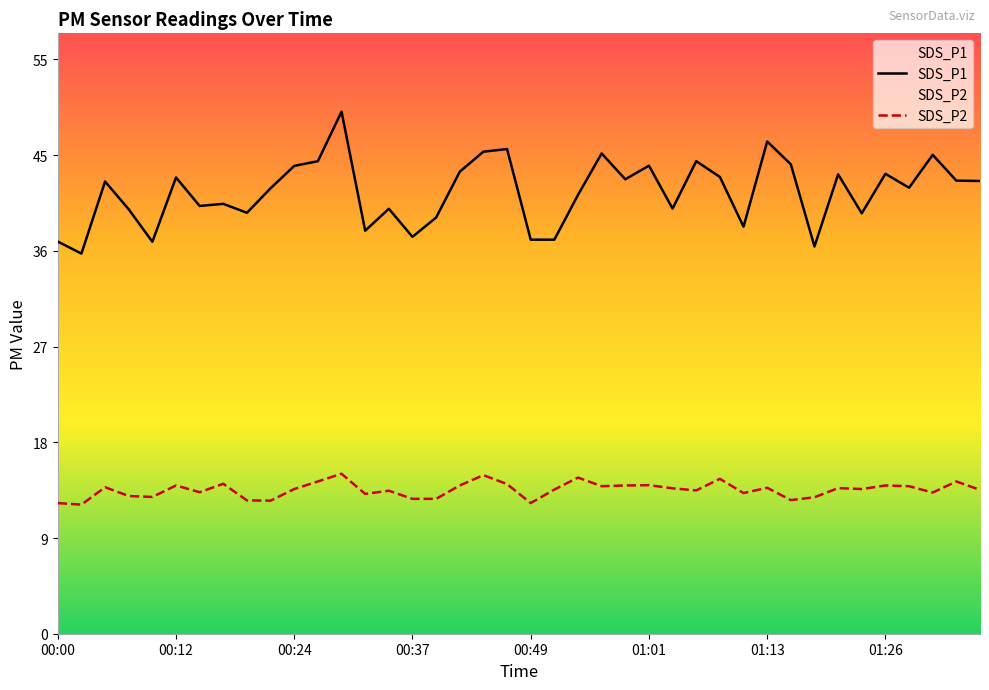

Reading left to right, list all the values displayed in this chart.

SDS_P1: 37.2	36.1	42.9	40.3	37.2	43.3	40.6	40.8	40.0	42.3	44.4	44.9	49.5	38.2	40.3	37.7	39.5	43.9	45.8	46.0	37.4	37.4	41.6	45.6	43.1	44.4	40.4	44.9	43.4	38.6	46.7	44.5	36.8	43.6	39.9	43.6	42.3	45.5	43.0	43.0
SDS_P2: 12.4	12.2	13.9	13.1	13.0	14.1	13.4	14.2	12.7	12.6	13.7	14.4	15.2	13.3	13.6	12.8	12.8	14.1	15.1	14.2	12.4	13.7	14.8	14.0	14.1	14.1	13.8	13.6	14.7	13.3	13.8	12.7	12.9	13.8	13.7	14.1	14.0	13.4	14.4	13.7